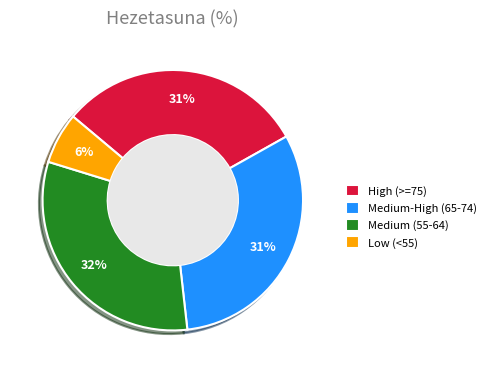

Is it true that Low (<55) is 1% of the pie?

False